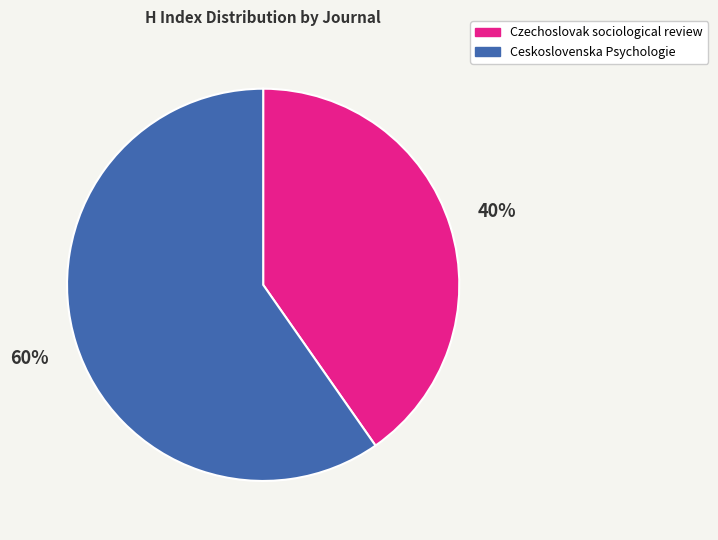

To the nearest percent, what is the combined percentage of Ceskoslovenska Psychologie and Czechoslovak sociological review?

100%